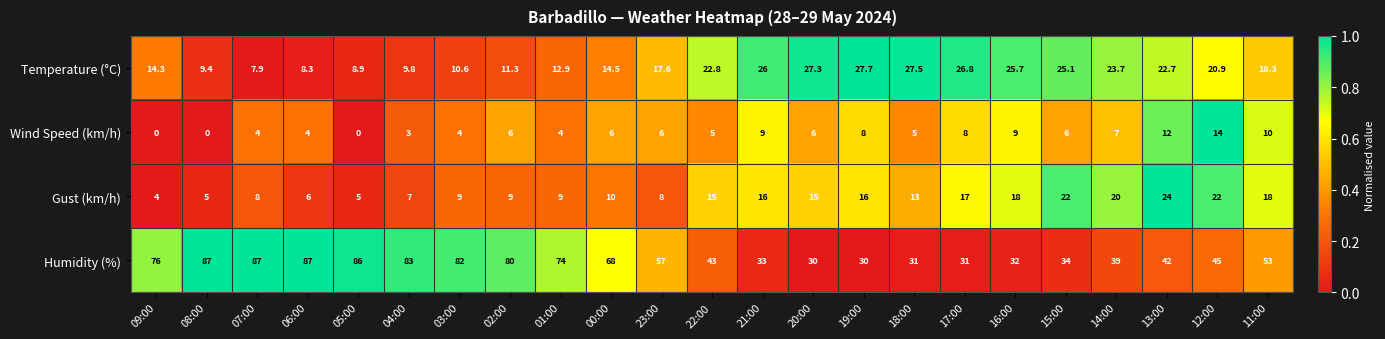

At which label does Gust (km/h) reach its minimum?

09:00